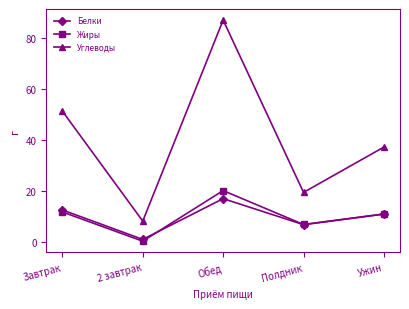

What is the average value of the Белки series?

9.6